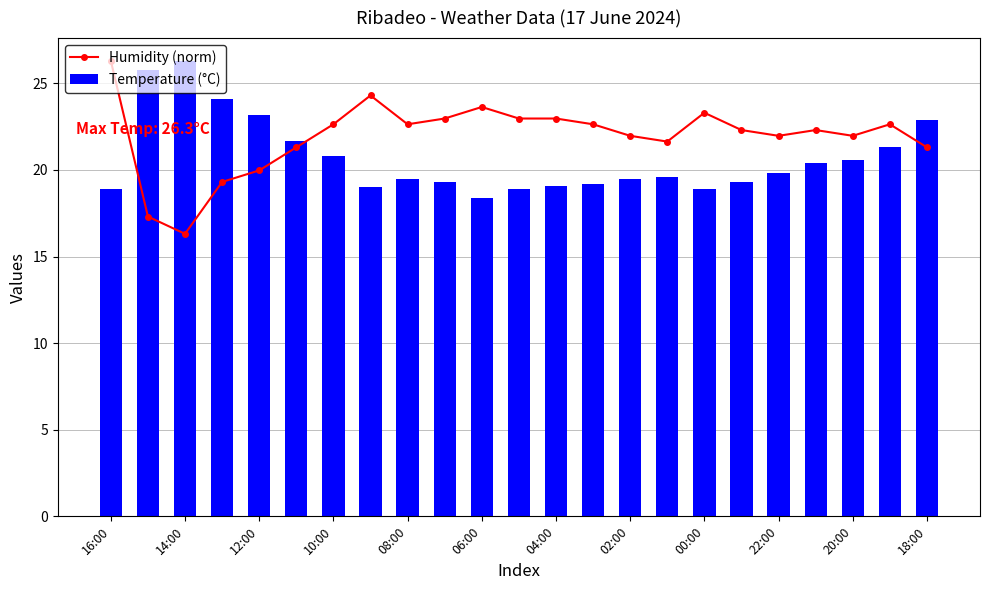

What is the difference between the maximum and minimum values in the Temperature (°C) series?

7.9